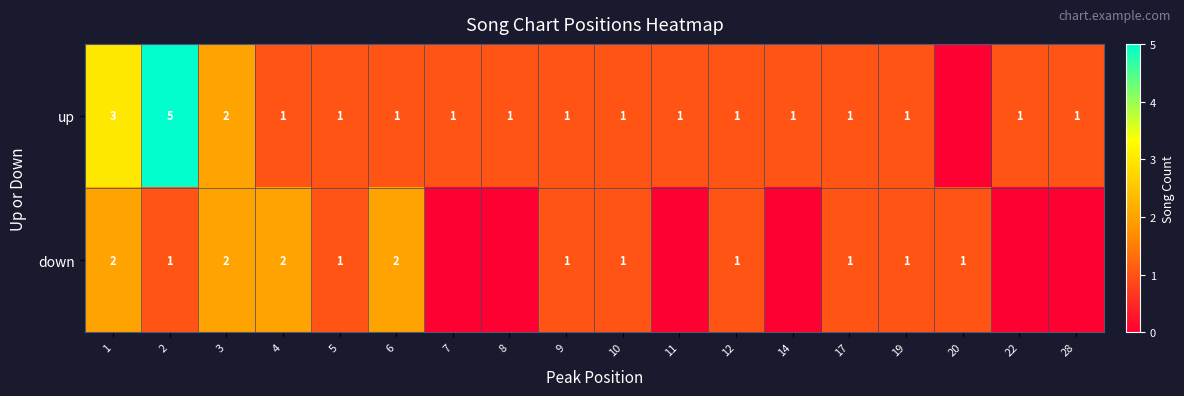

At how many categories does at least one series exceed 4?

1